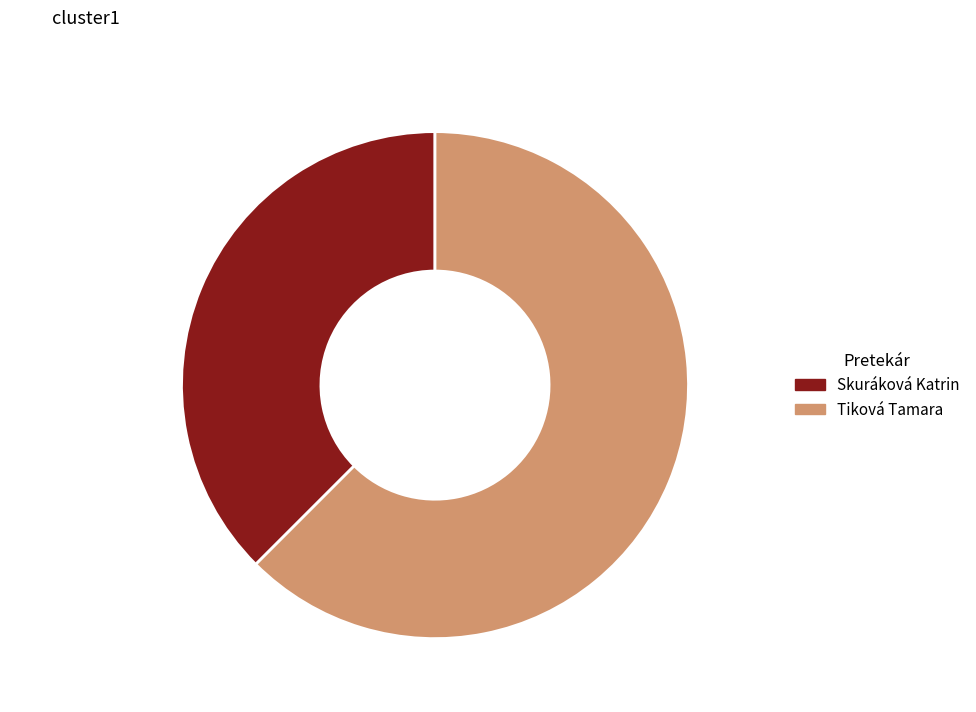

Between Skuráková Katrin and Tiková Tamara, which is larger?

Tiková Tamara